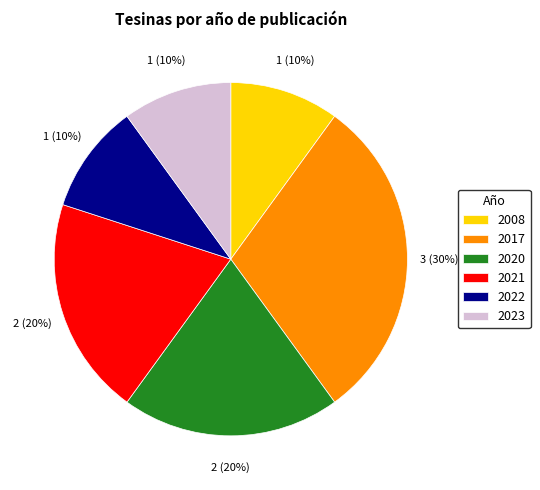

Combined, do 2021 and 2023 account for over 50%?

No